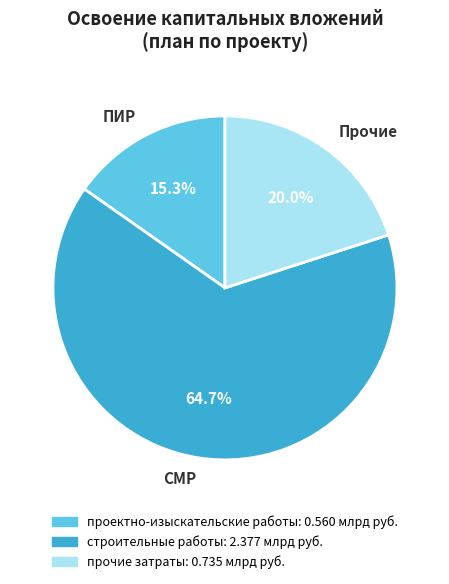

How many segments does this pie chart have?

3